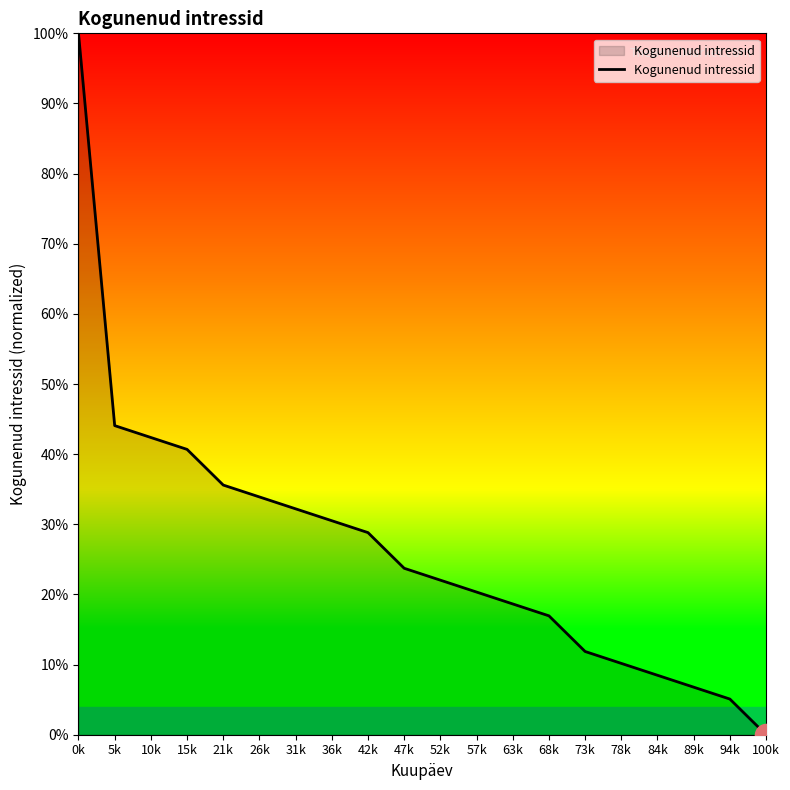

How many values are below 23?

10